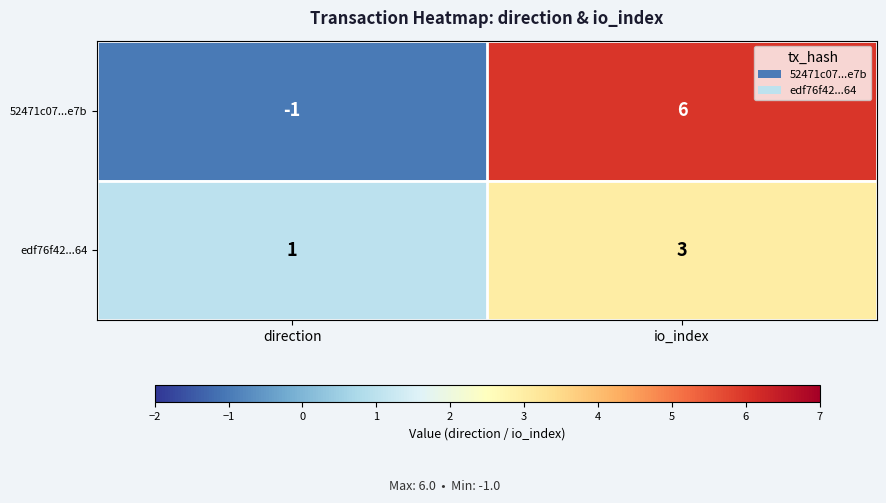

Is it true that edf76f42...64 equals 1 at direction?

True